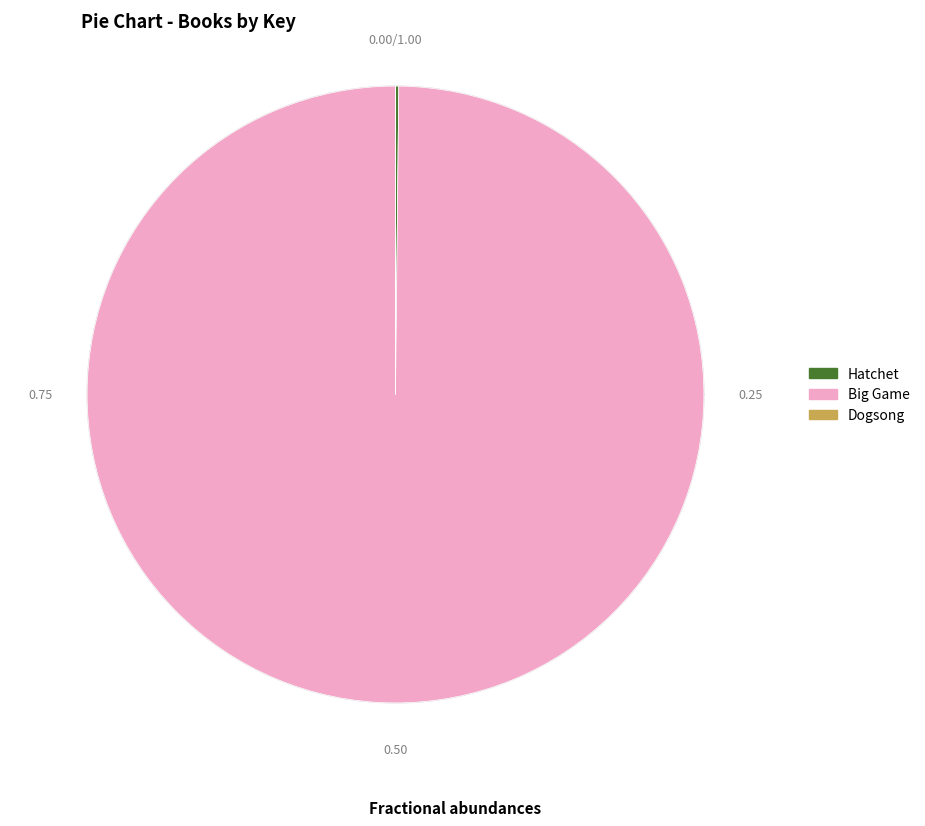

To the nearest percent, what is the difference between the Dogsong and Big Game slice percentages?

100%